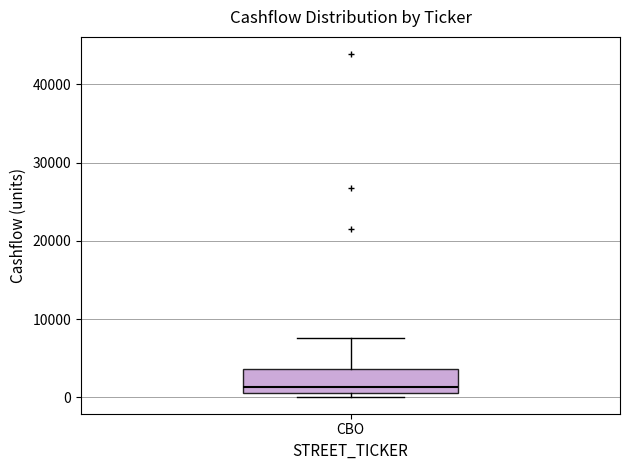

Where does the upper whisker of the box for CBO end on the y-axis? The values are not printed on the chart, so give them approximately, as read against the axis.

8000